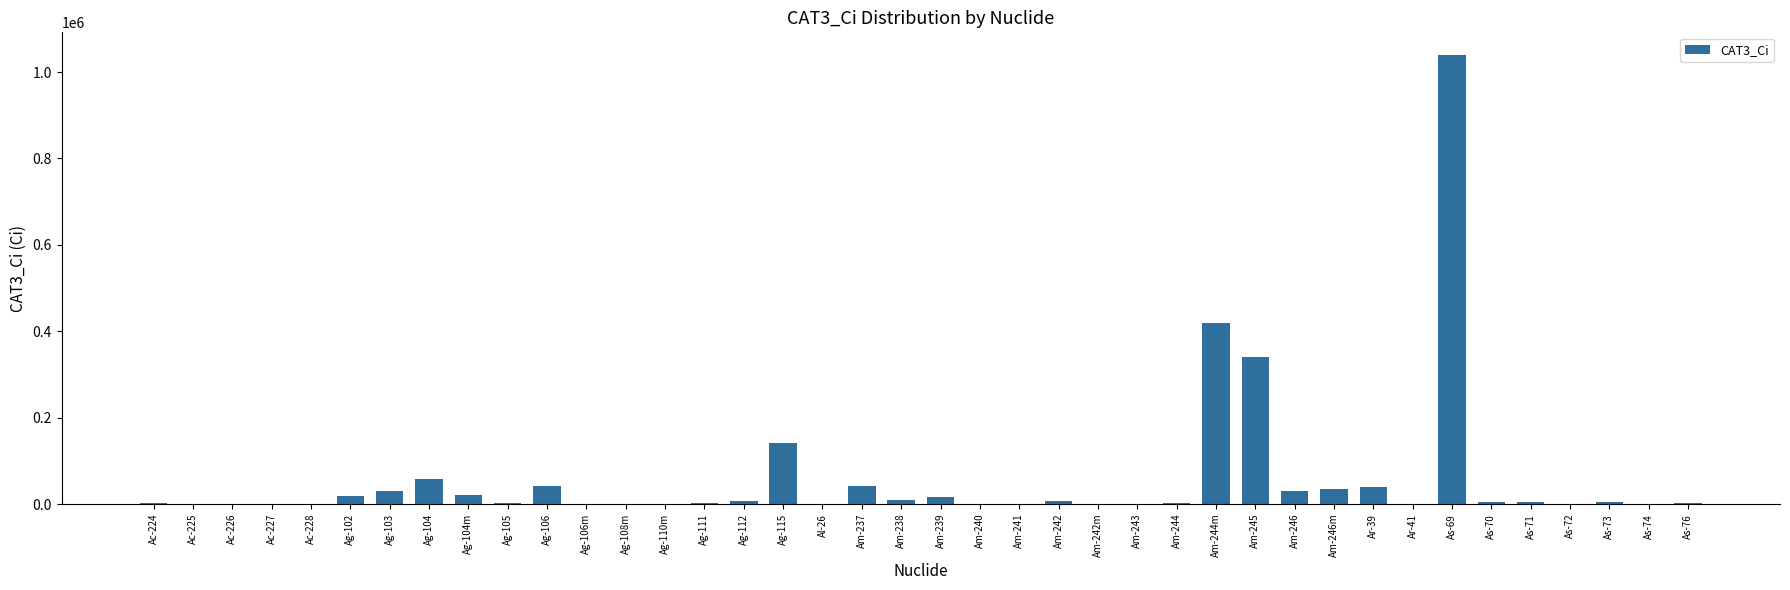

What is the sum of the values at As-70 and Ag-108m?

6000.0